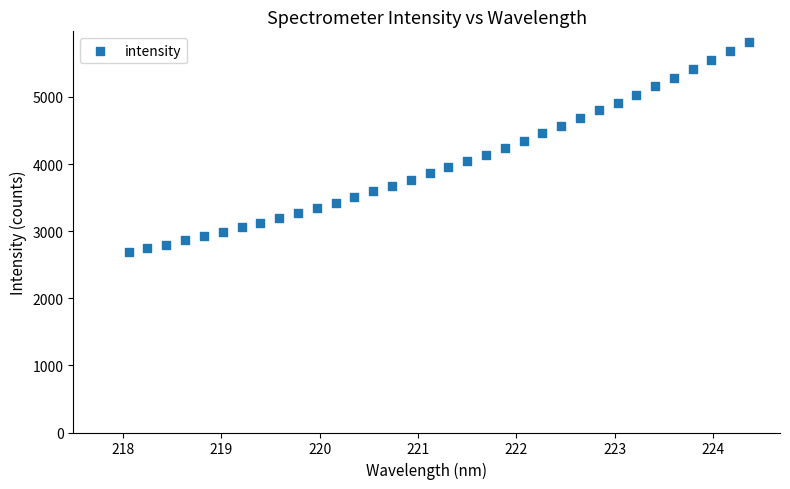

What is the range of Y values (max minus min)?

3136.1